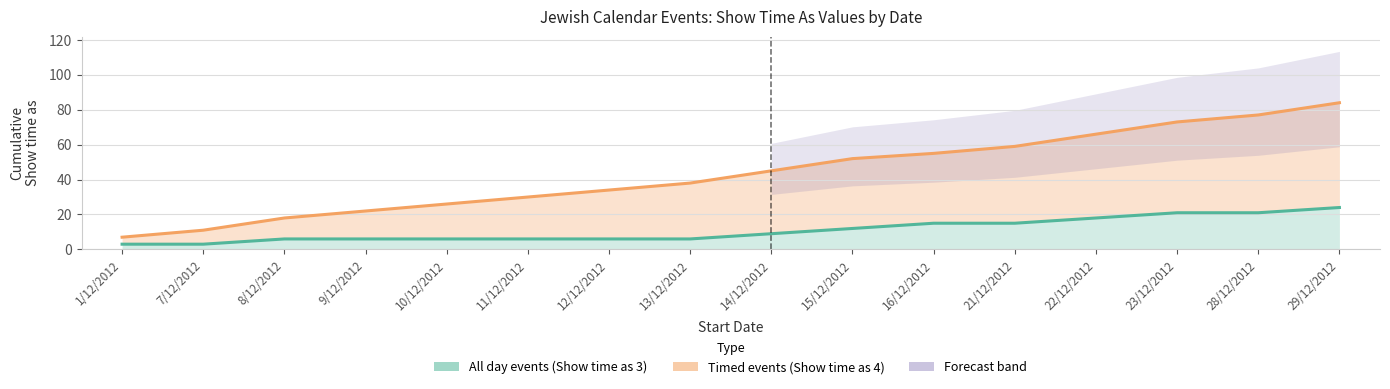

Which series changed the most between 9/12/2012 and 13/12/2012?

Timed events (Show time as 4)